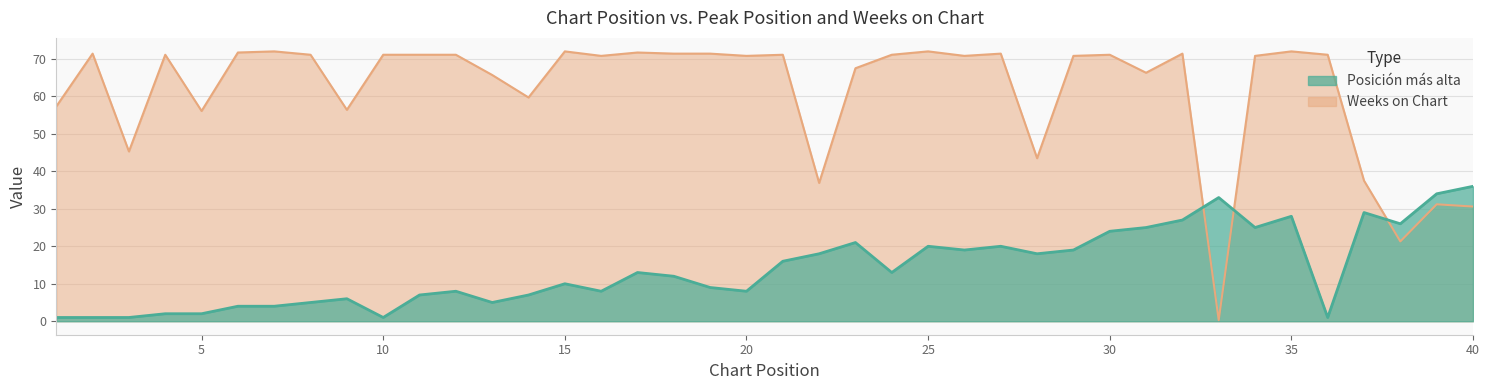

Which series ends up on top after the final intersection of Weeks on Chart and Posición más alta?

Posición más alta